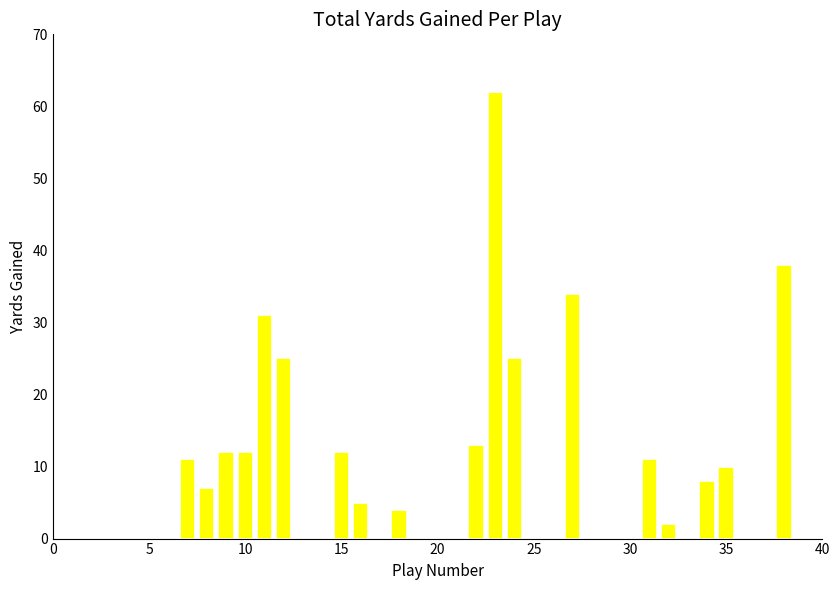

What is the sum of all values?

322